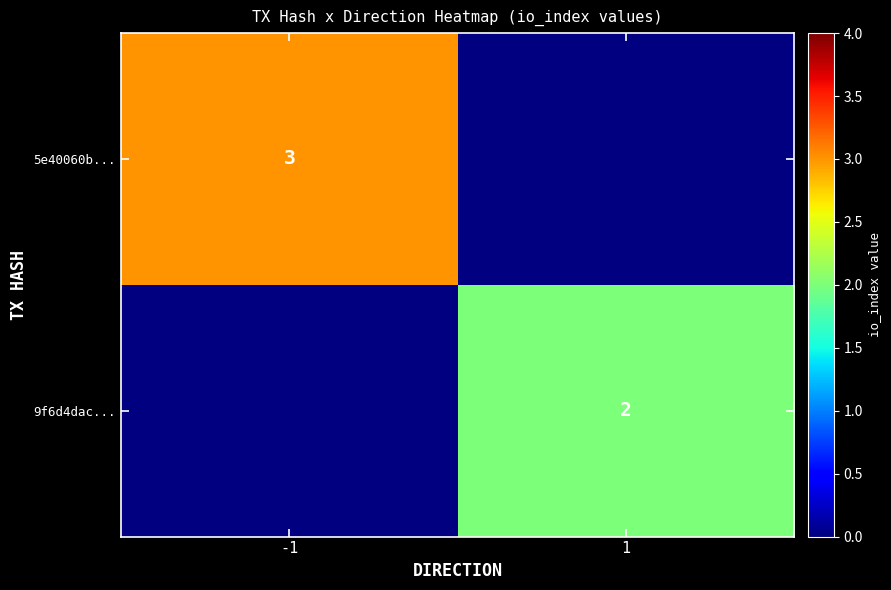

Is the value of 5e40060b... at -1 greater than the value of 9f6d4dac... at 1?

Yes